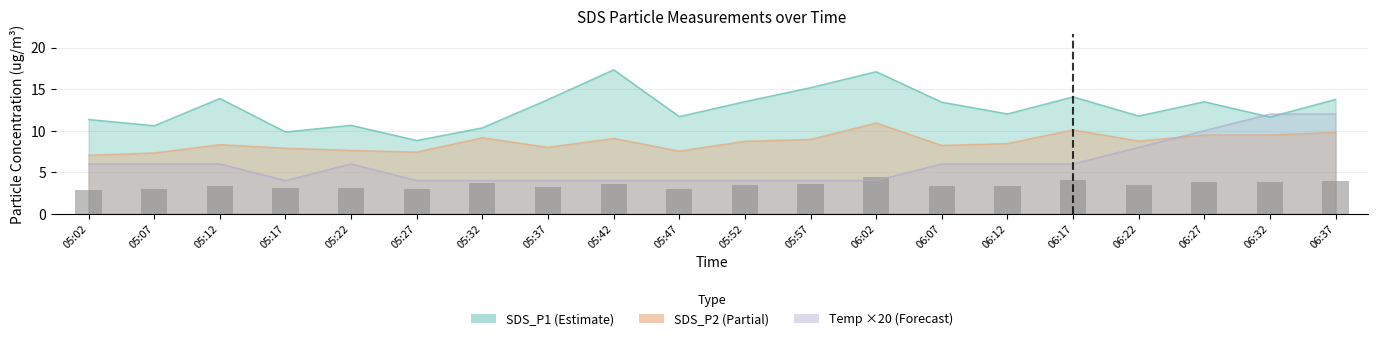

Is it true that Temp equals 6.2 at 06:02?

False